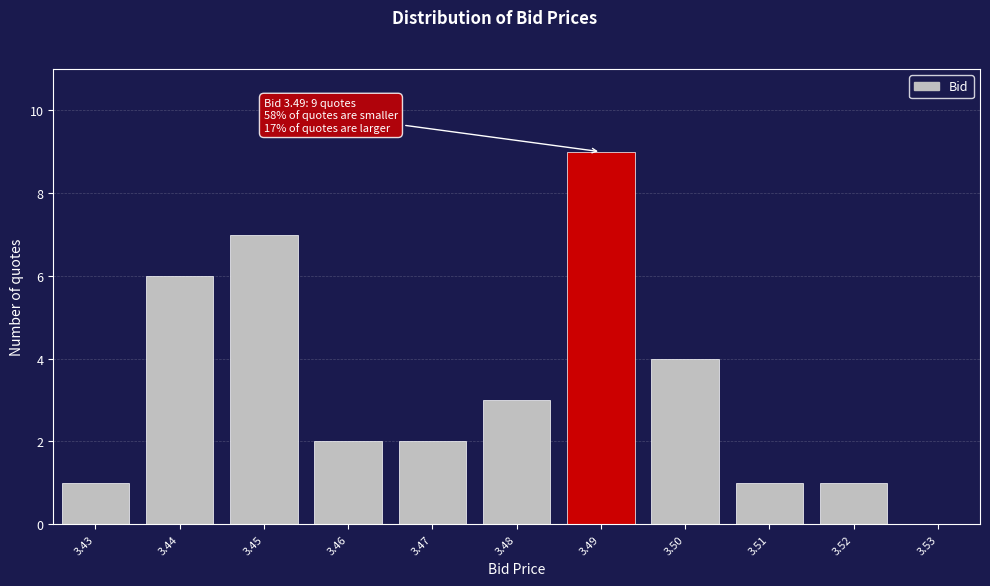

Over which range of the x-axis is the bar tallest?

3.485 to 3.495